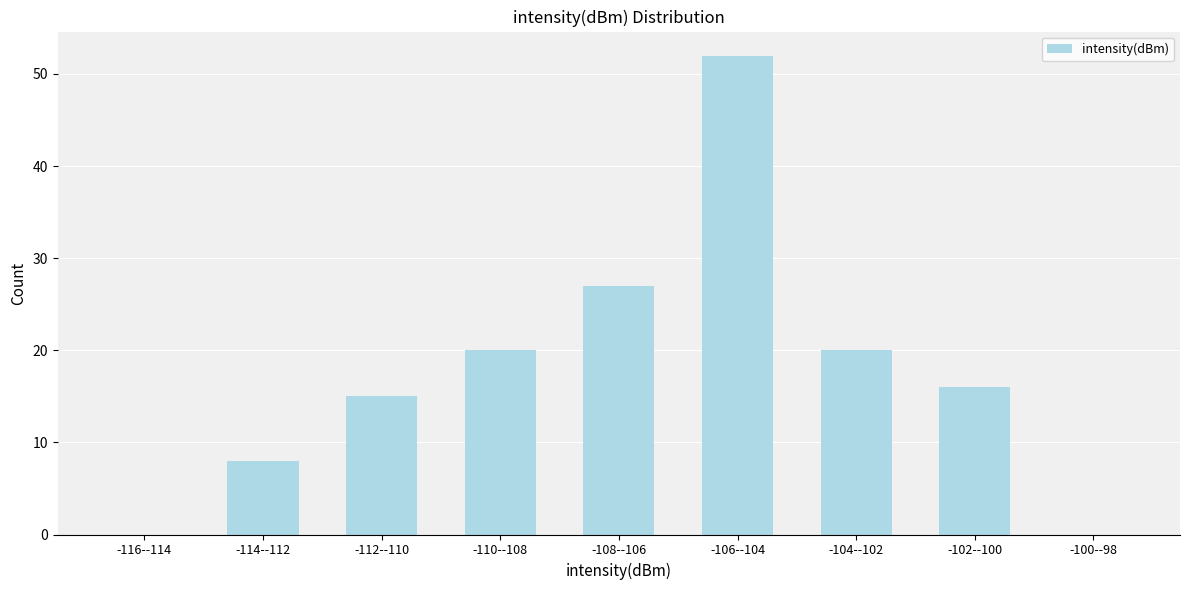

Reading right to left, what are all the values shown in this chart?

-100--98=0	-102--100=16	-104--102=20	-106--104=52	-108--106=27	-110--108=20	-112--110=15	-114--112=8	-116--114=0